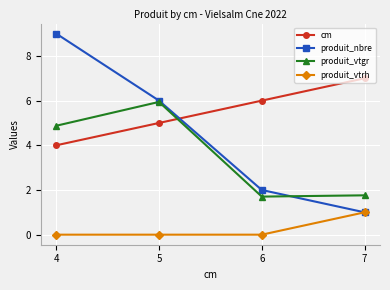

Reading left to right, list all the values displayed in this chart.

cm: 4=4.0	5=5.0	6=6.0	7=7.0
produit_nbre: 4=9.0	5=6.0	6=2.0	7=1.0
produit_vtgr: 4=4.9	5=5.9	6=1.7	7=1.8
produit_vtrh: 4=0.0	5=0.0	6=0.0	7=1.0